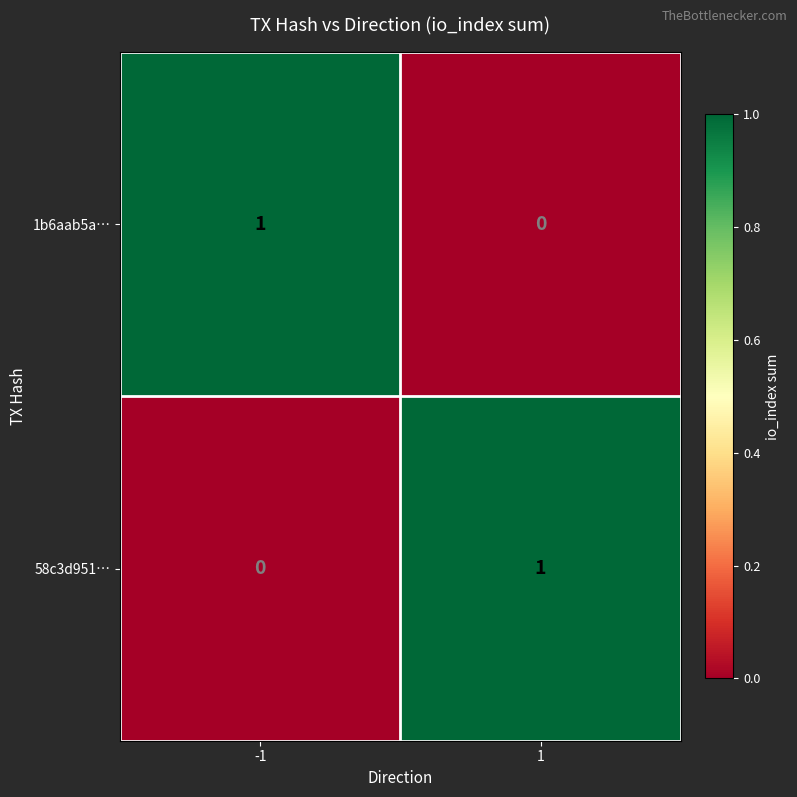

The 1b6aab5a… series shows -1 at 1. True or false?

False